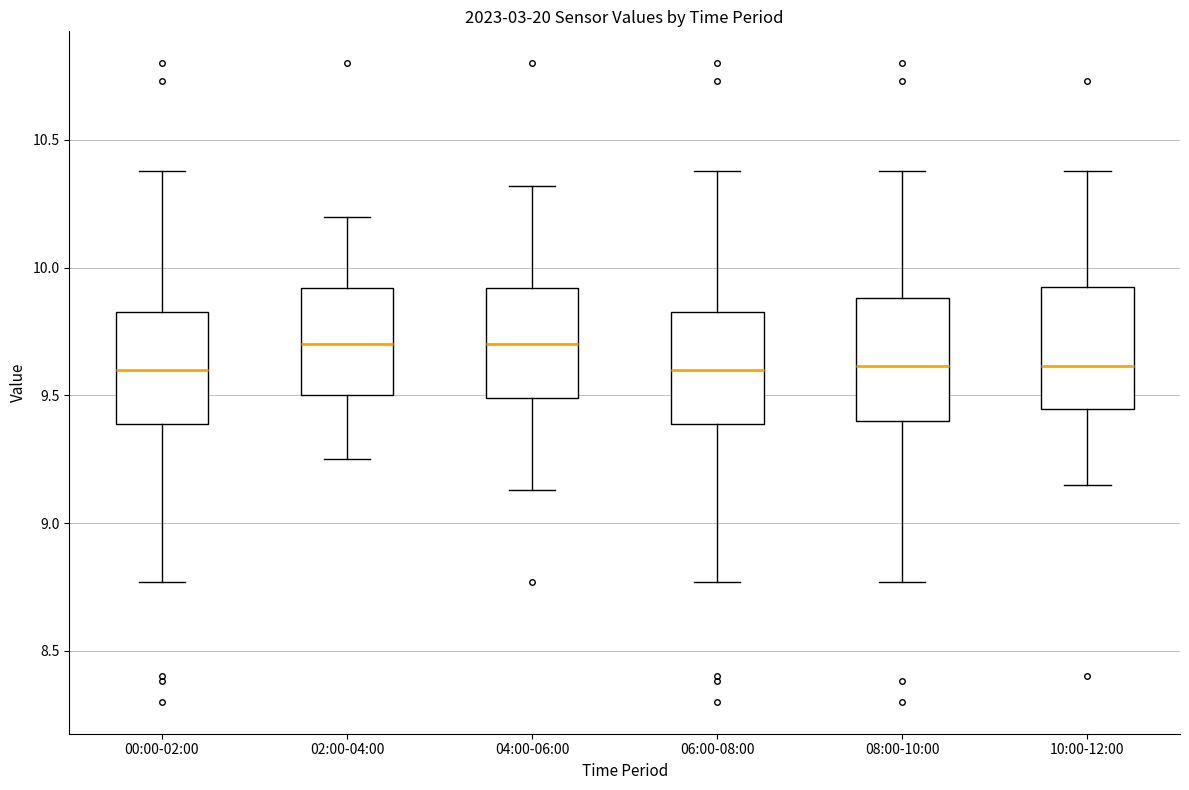

Reading left to right, transcribe this box plot: for each box, give where its median line is, the range the box spans, and where its two whiskers end, as read against the y-axis. The values are not printed on the chart, so give them approximately, as read against the axis.

00:00-02:00: median 9.60, box 9.40 to 9.85, whiskers 8.75 to 10.40
02:00-04:00: median 9.70, box 9.50 to 9.90, whiskers 9.25 to 10.20
04:00-06:00: median 9.70, box 9.50 to 9.90, whiskers 9.15 to 10.30
06:00-08:00: median 9.60, box 9.40 to 9.85, whiskers 8.75 to 10.40
08:00-10:00: median 9.60, box 9.40 to 9.90, whiskers 8.75 to 10.40
10:00-12:00: median 9.60, box 9.45 to 9.95, whiskers 9.15 to 10.40